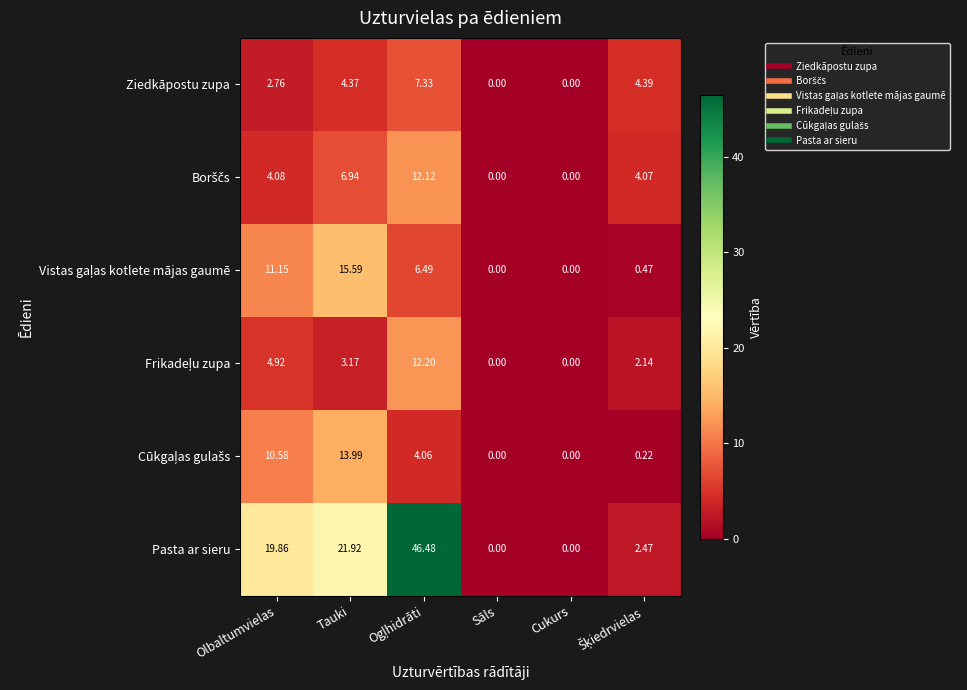

Which series has the largest total across all categories?

Pasta ar sieru